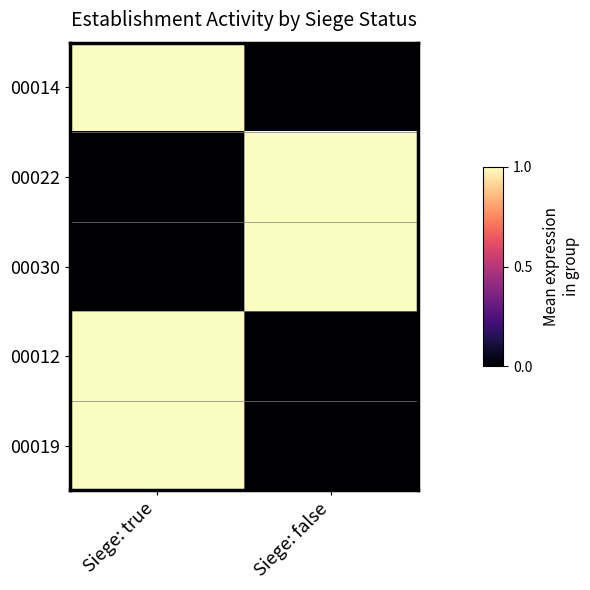

Count the number of data series in this chart.

5